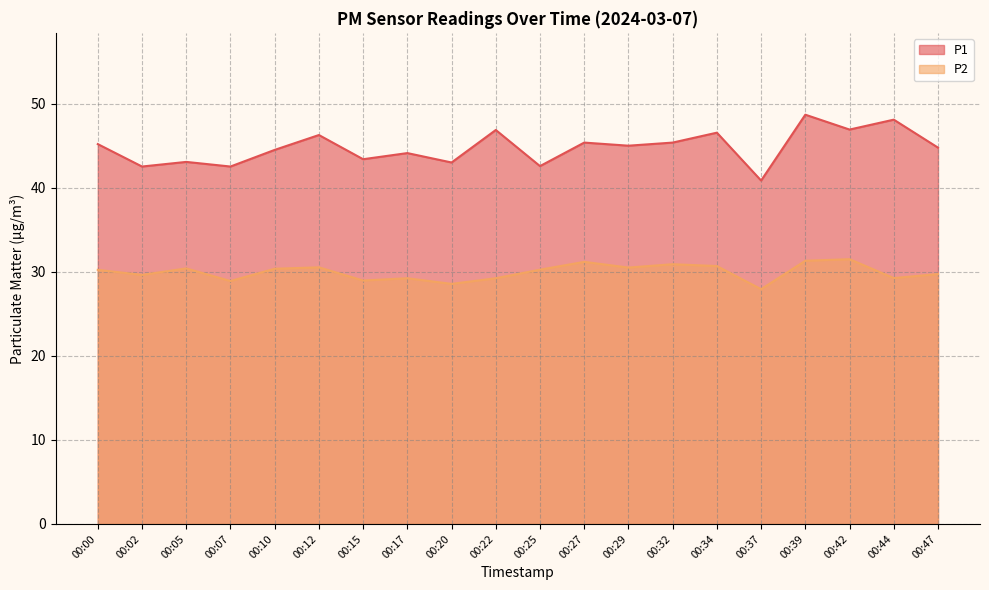

Reading right to left, extract all data points from this chart.

P1: 44.8	48.1	47.0	48.7	40.9	46.6	45.4	45.0	45.4	42.6	46.9	43.0	44.1	43.4	46.3	44.5	42.5	43.1	42.5	45.2
P2: 29.8	29.3	31.5	31.3	27.9	30.7	30.9	30.5	31.2	30.3	29.2	28.6	29.2	29.0	30.6	30.4	28.9	30.4	29.6	30.2